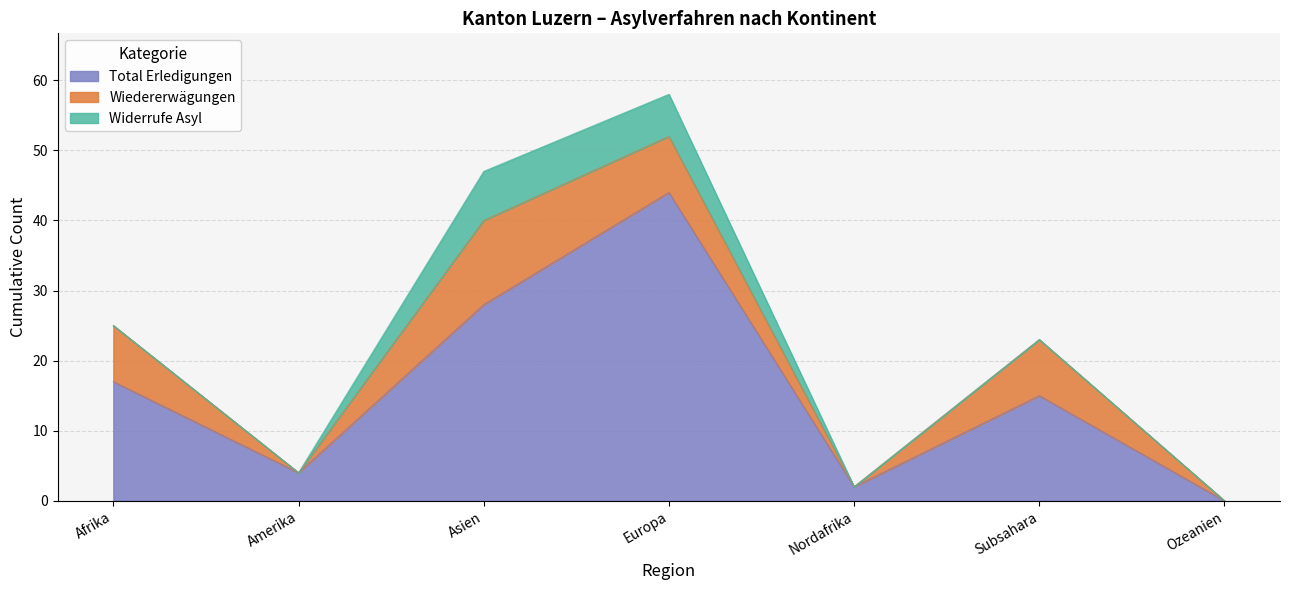

Which category has the lowest value in the Total Erledigungen series?

Ozeanien